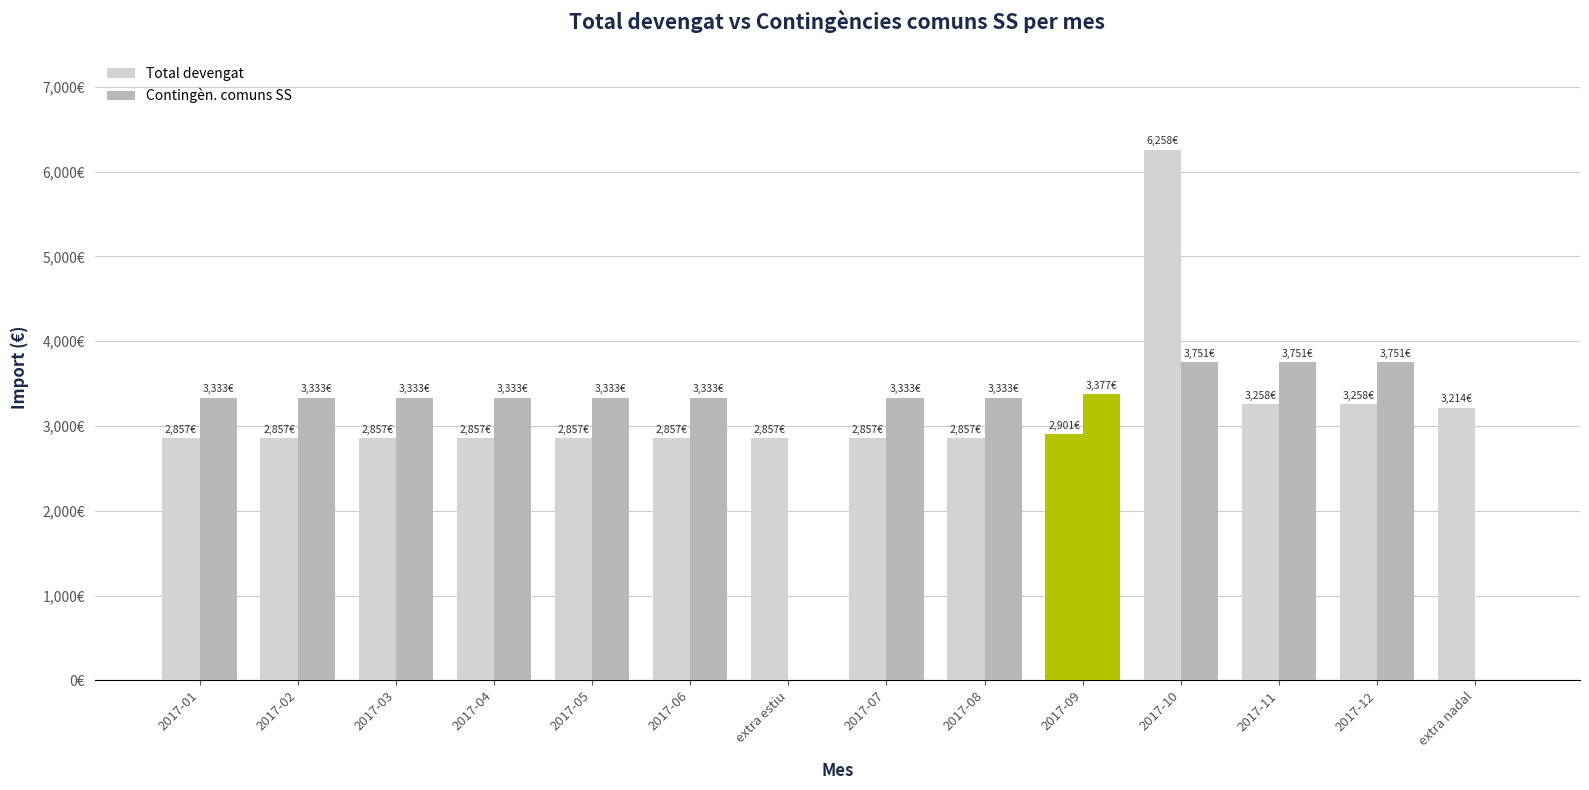

Are the bars horizontal?

No